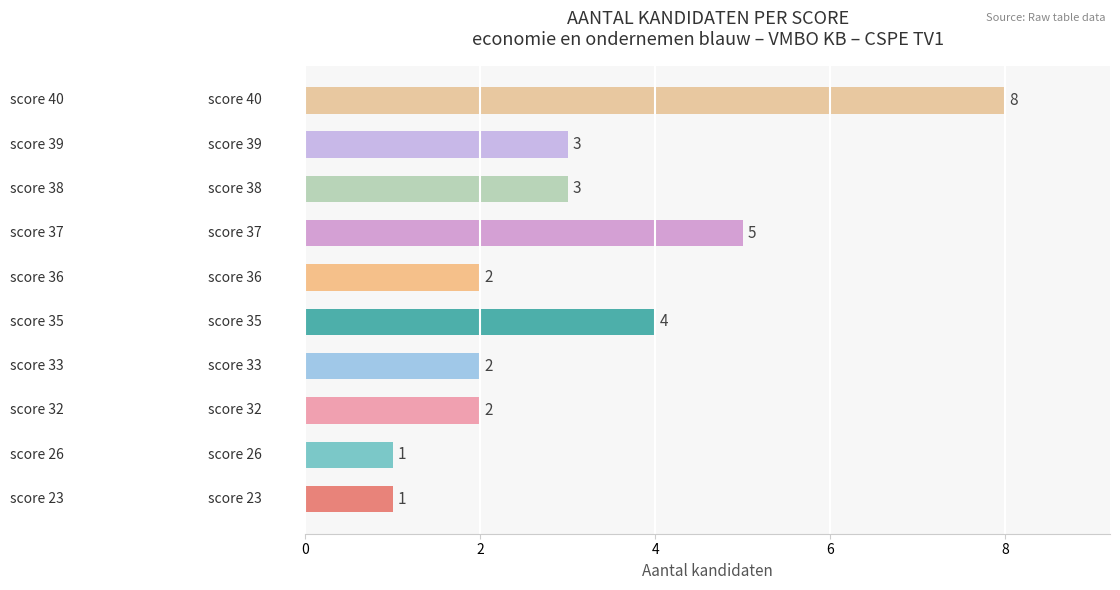

How many values are between 2 and 4?

6